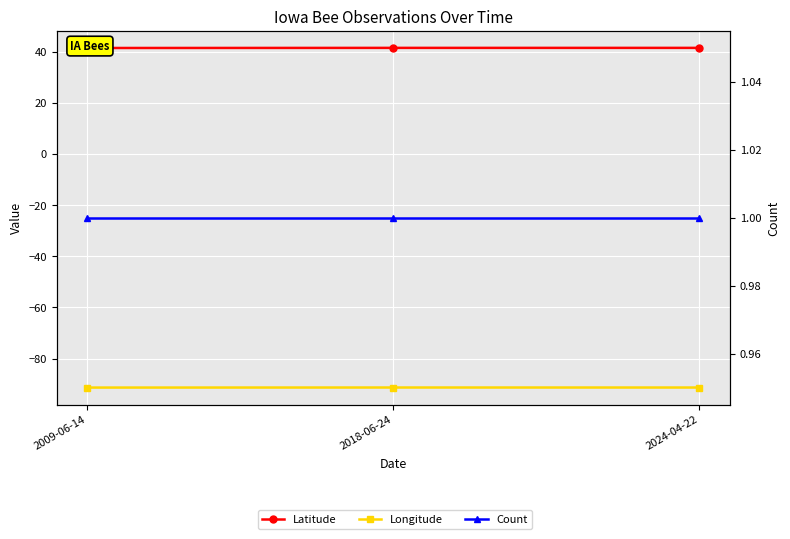

Read the Longitude value at 2018-06-24.

-91.3